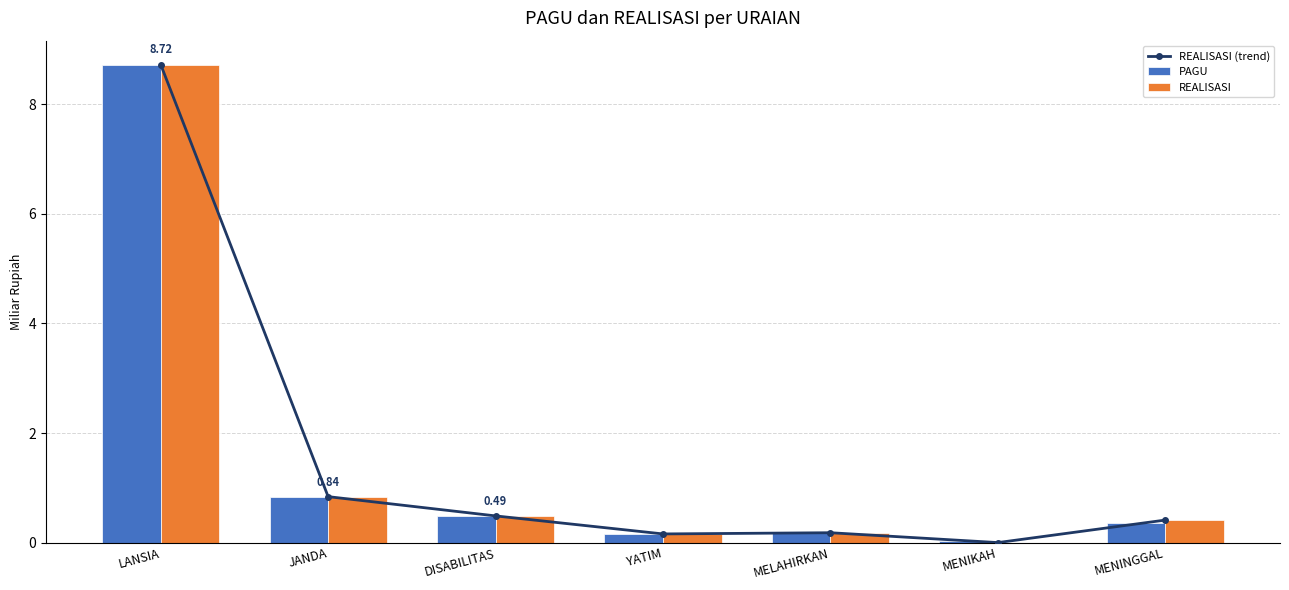

Is it true that PAGU equals 0.0 at MENIKAH?

False